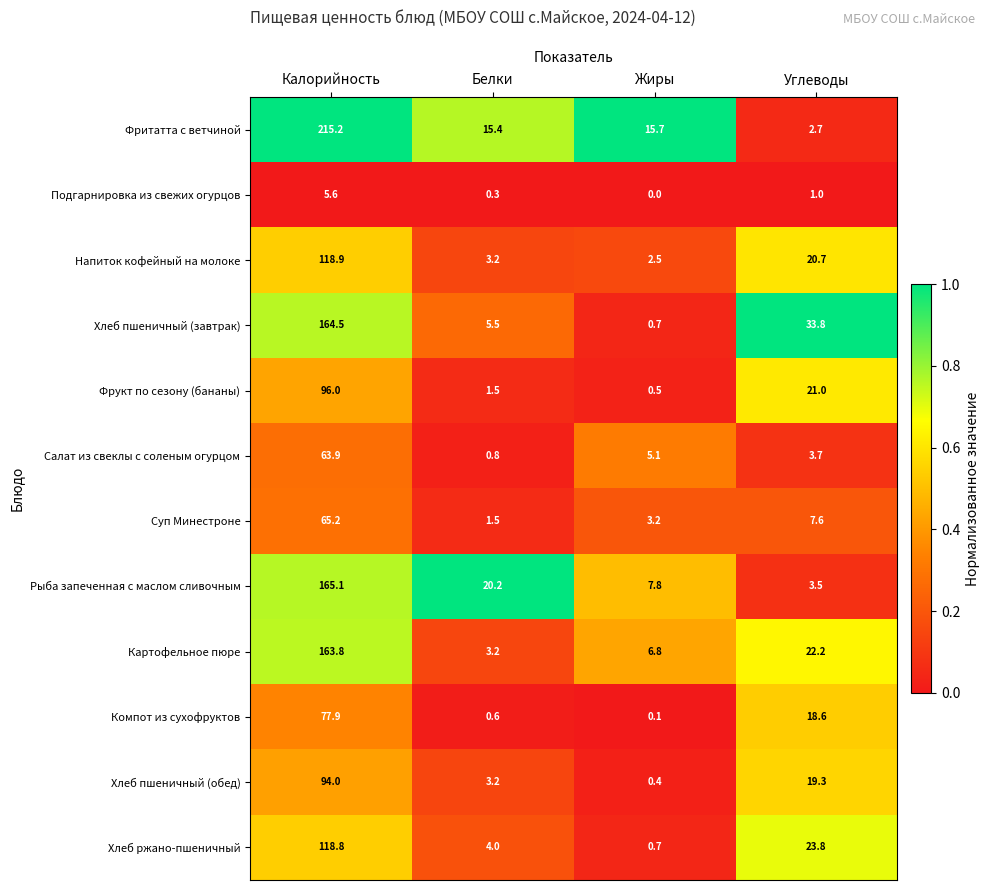

At which label does Напиток кофейный на молоке first exceed 20?

Калорийность